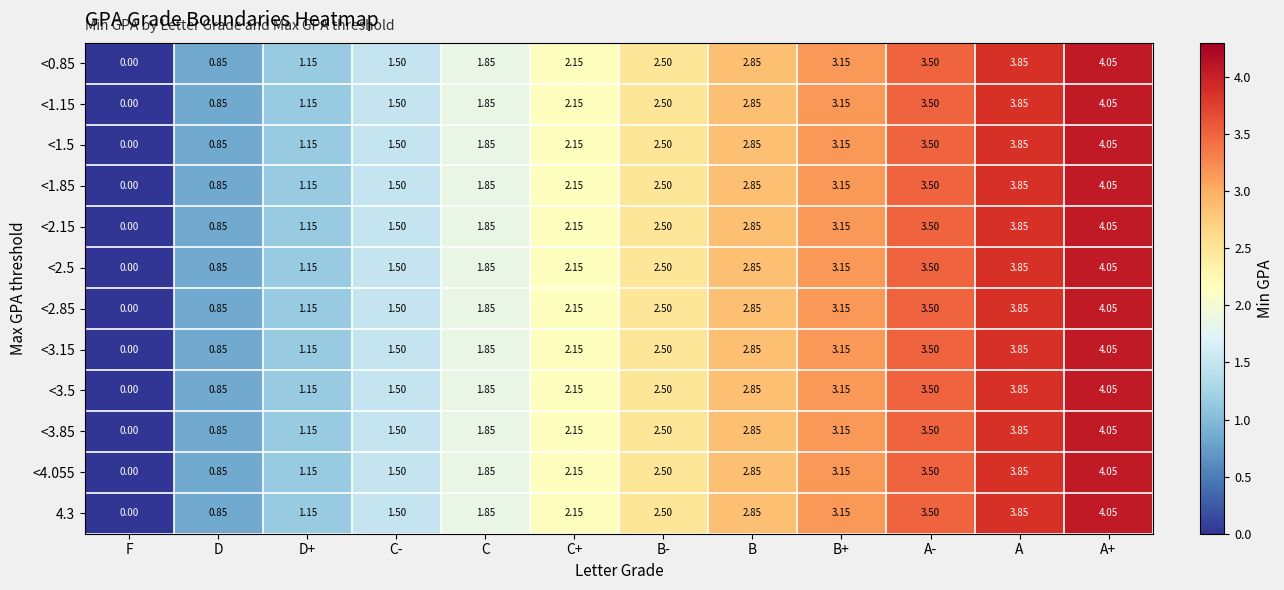

Rank the categories by <2.85 value from highest to lowest.

A+, A, A-, B+, B, B-, C+, C, C-, D+, D, F